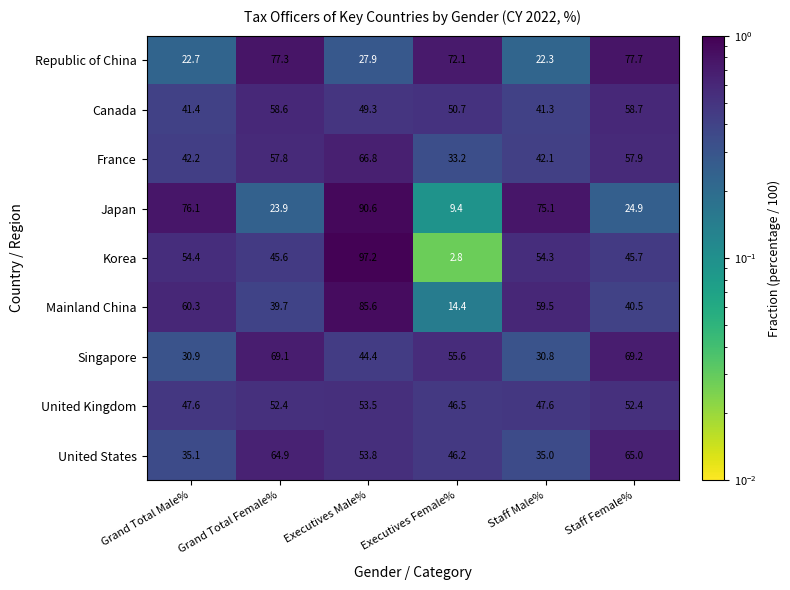

What is the difference between the United Kingdom values at Staff Male% and Grand Total Female%?

4.8